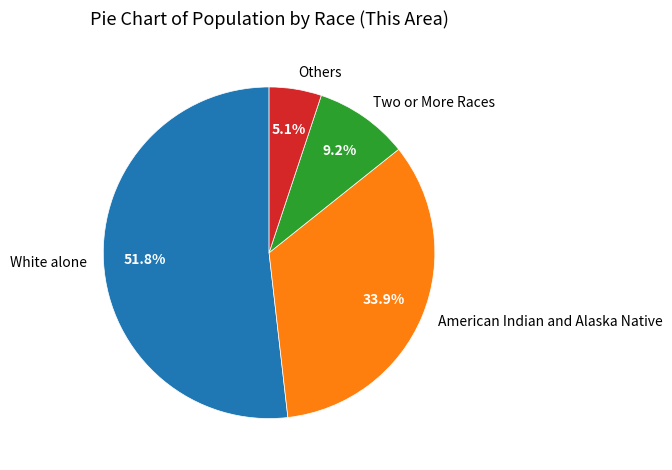

To the nearest percent, what is the average slice percentage?

25%